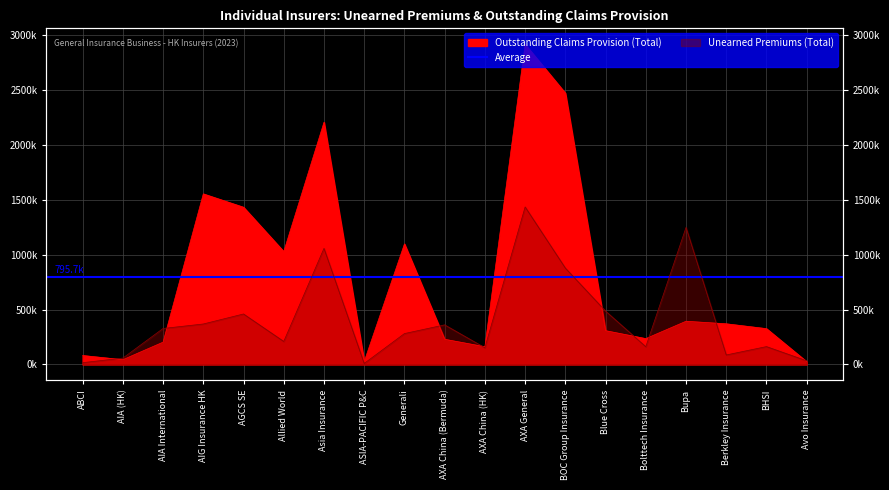

Where do Unearned Premiums (Total) and Outstanding Claims Provision (Total) first cross each other?

ABCI and AIA (HK)